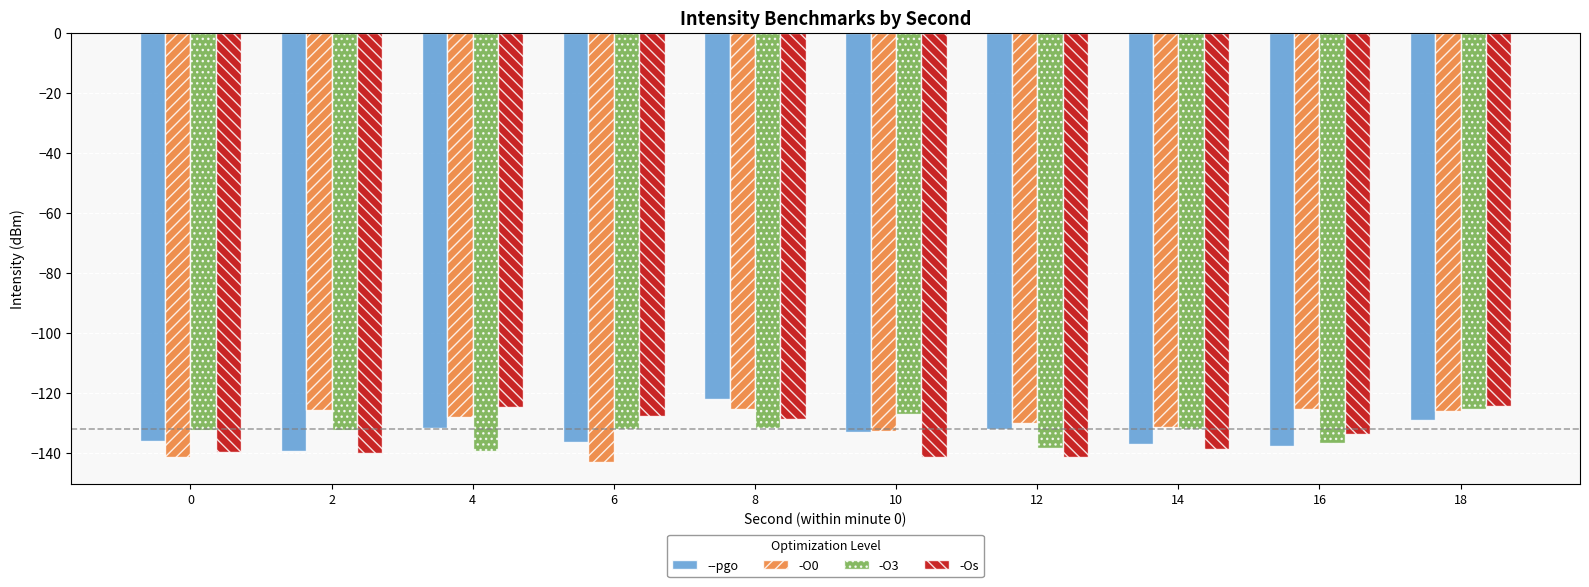

The value of -Os at 4 is -124.6. True or false?

True